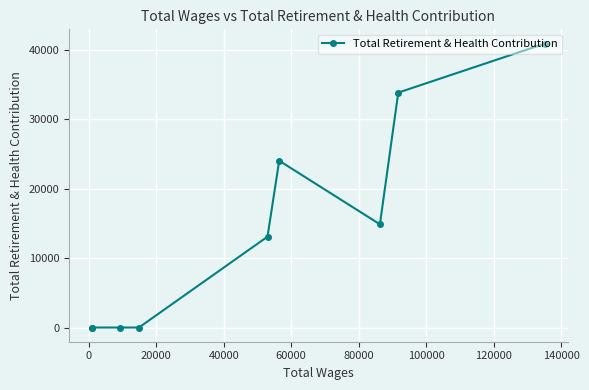

What is the difference between the maximum and second lowest values?

40944